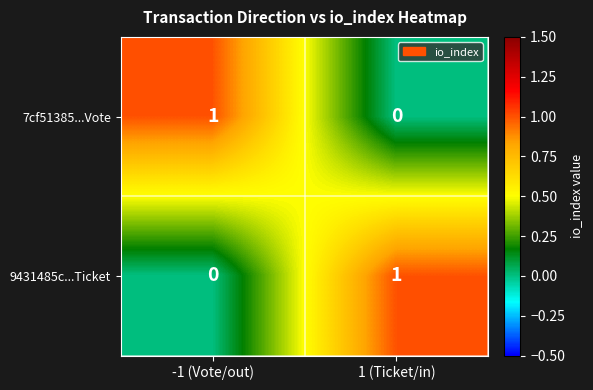

Reading left to right, what are all the values shown in this chart?

7cf51385...Vote: 1	0
9431485c...Ticket: 0	1